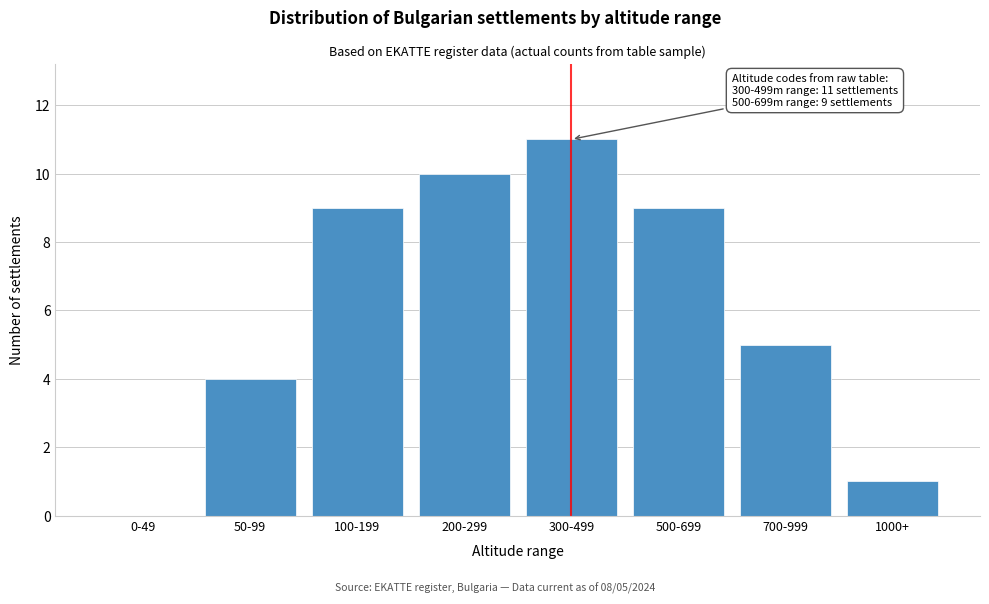

Reading left to right, transcribe all the data shown in this chart.

0-49=0	50-99=4	100-199=9	200-299=10	300-499=11	500-699=9	700-999=5	1000+=1